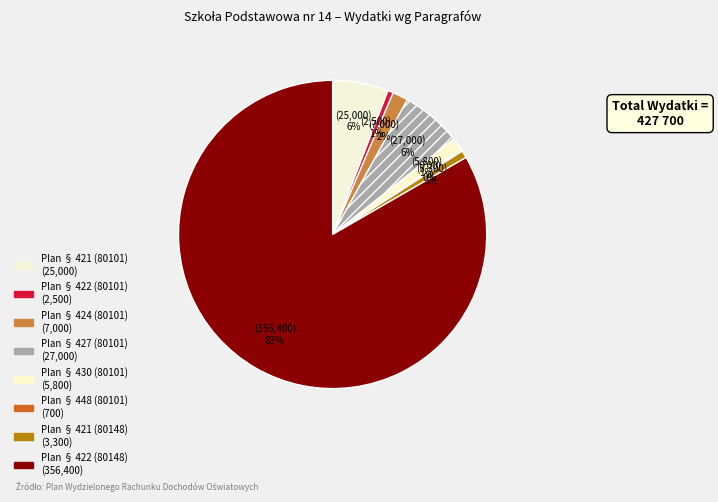

To the nearest percent, what is the difference between the Plan § 422 (80101) and Plan § 422 (80148) slice percentages?

83%